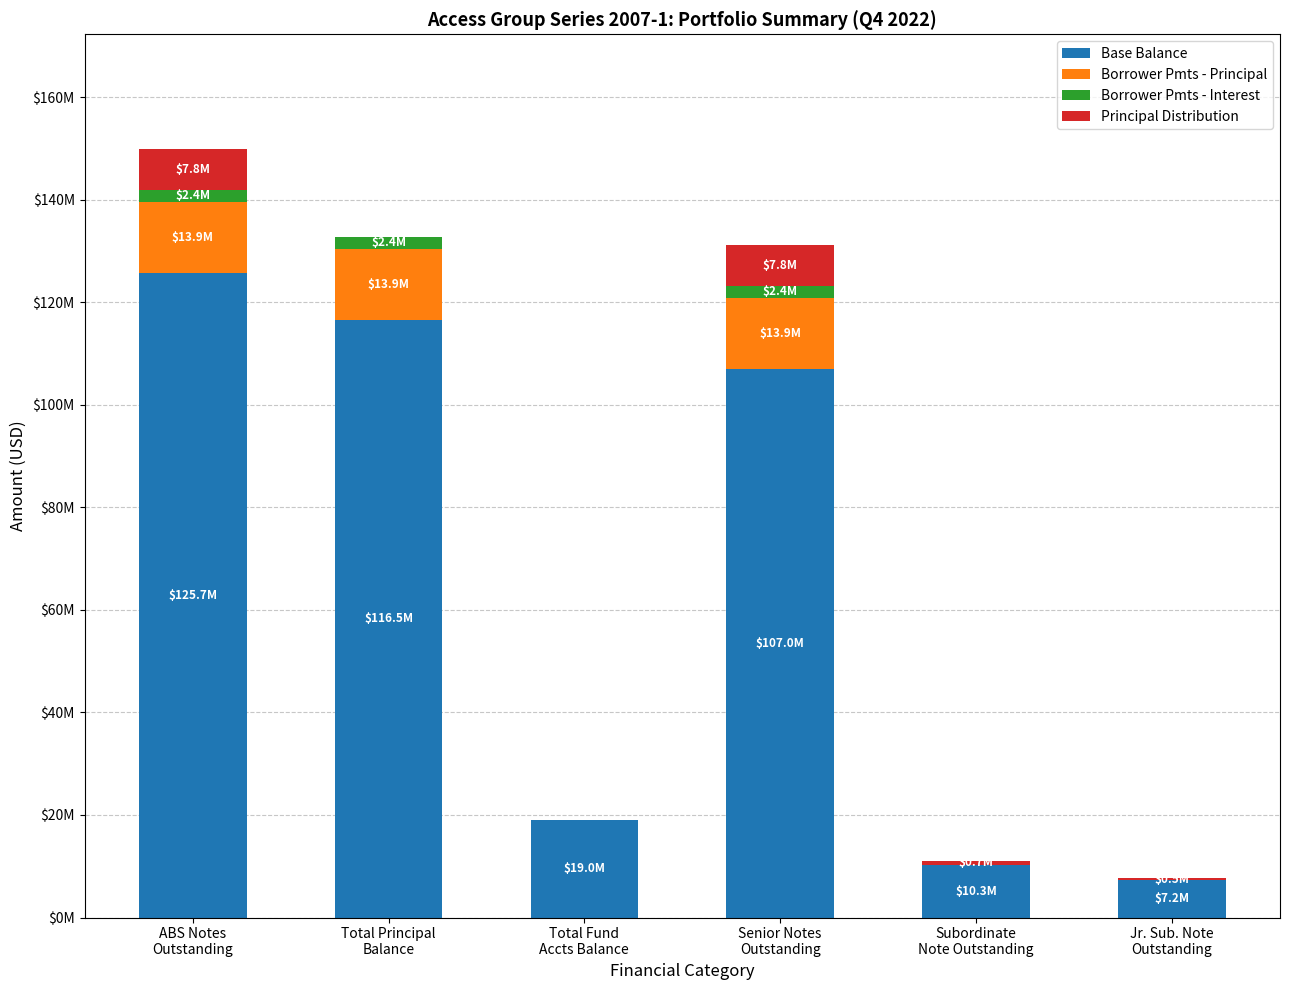

Between Total Principal
Balance and ABS Notes
Outstanding, which is larger?

ABS Notes
Outstanding